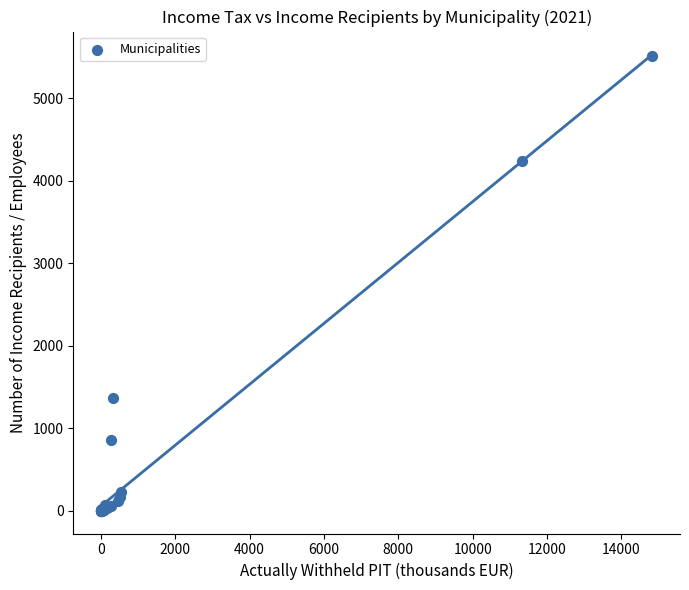

What Y value in the scatter plot is closest to 2754?

1373